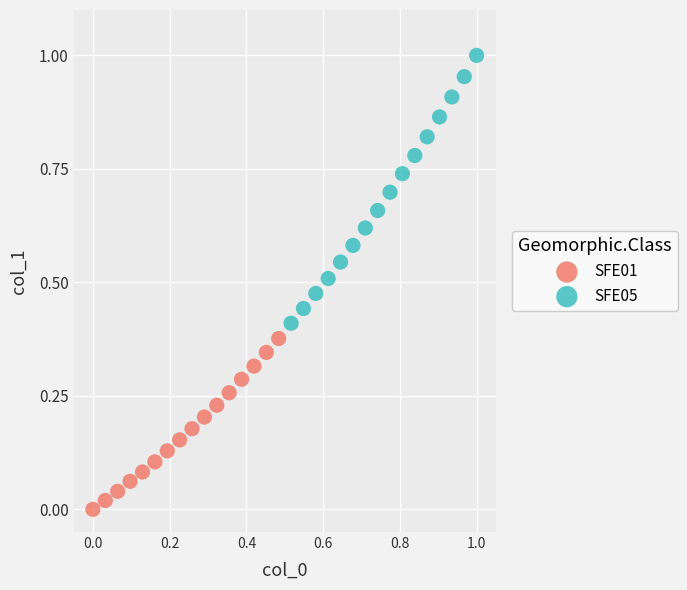

Which series contains the highest Y value?

SFE05